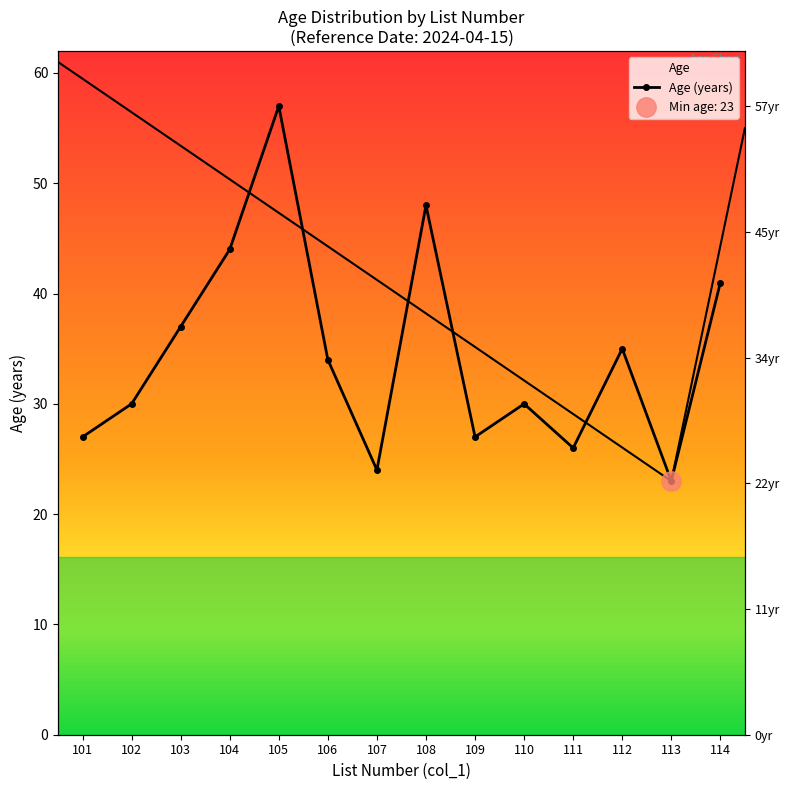

True or false: the data shows 64 at 114.

False